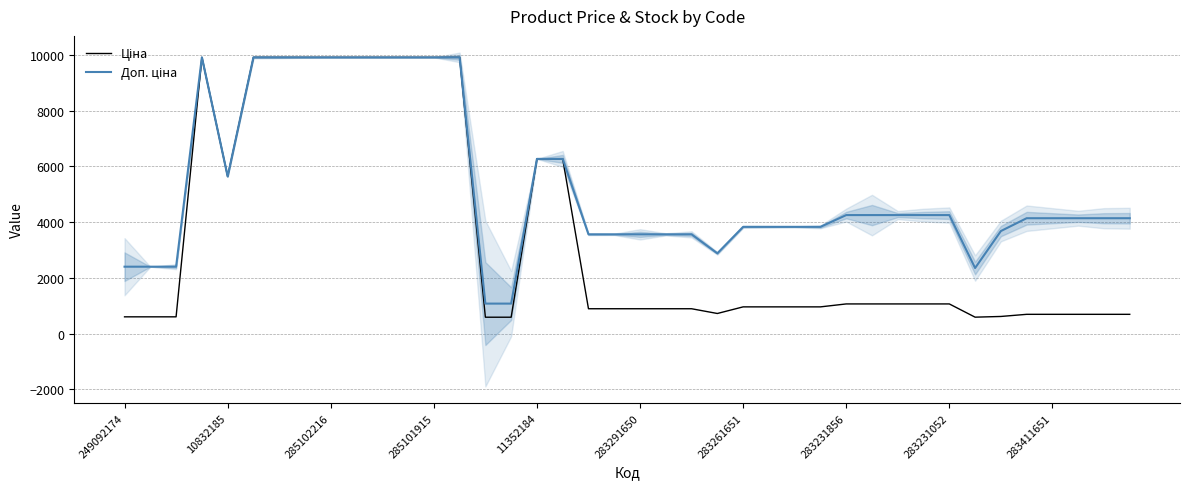

Rank the series by their maximum value, from lowest to highest.

Ціна, Доп. ціна